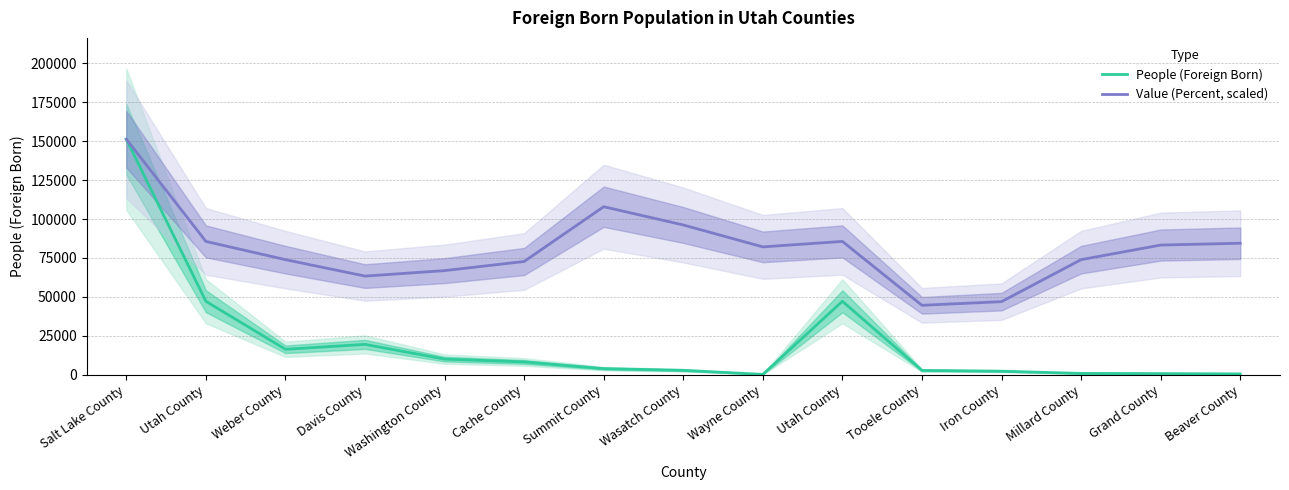

What is the highest value of the Value (Percent, scaled) series?

151304.0